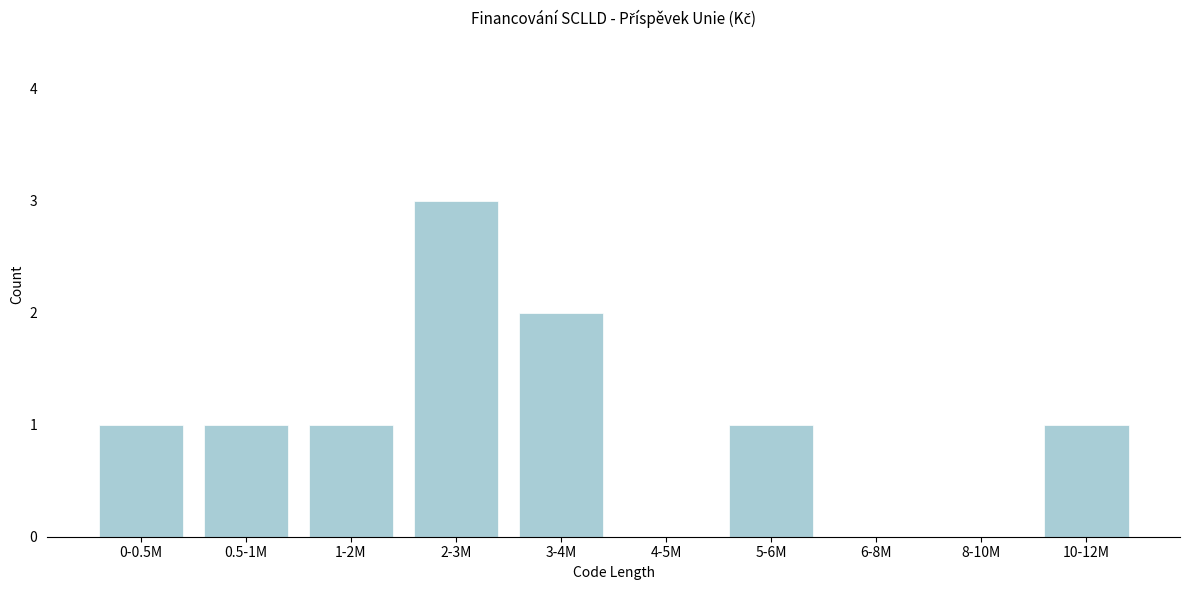

Reading left to right, extract all data points from this chart.

0-0.5M=1	0.5-1M=1	1-2M=1	2-3M=3	3-4M=2	4-5M=0	5-6M=1	6-8M=0	8-10M=0	10-12M=1